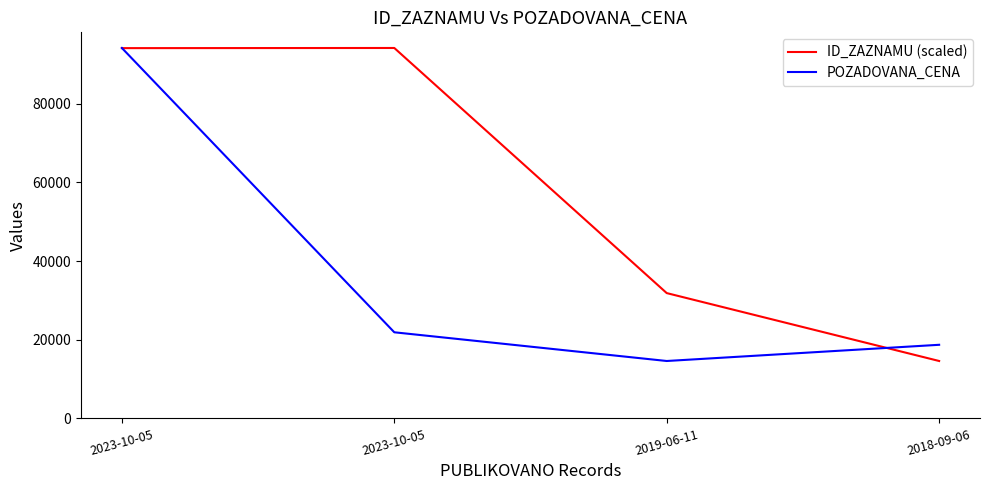

What is the label of the 1st point from the left?

2023-10-05